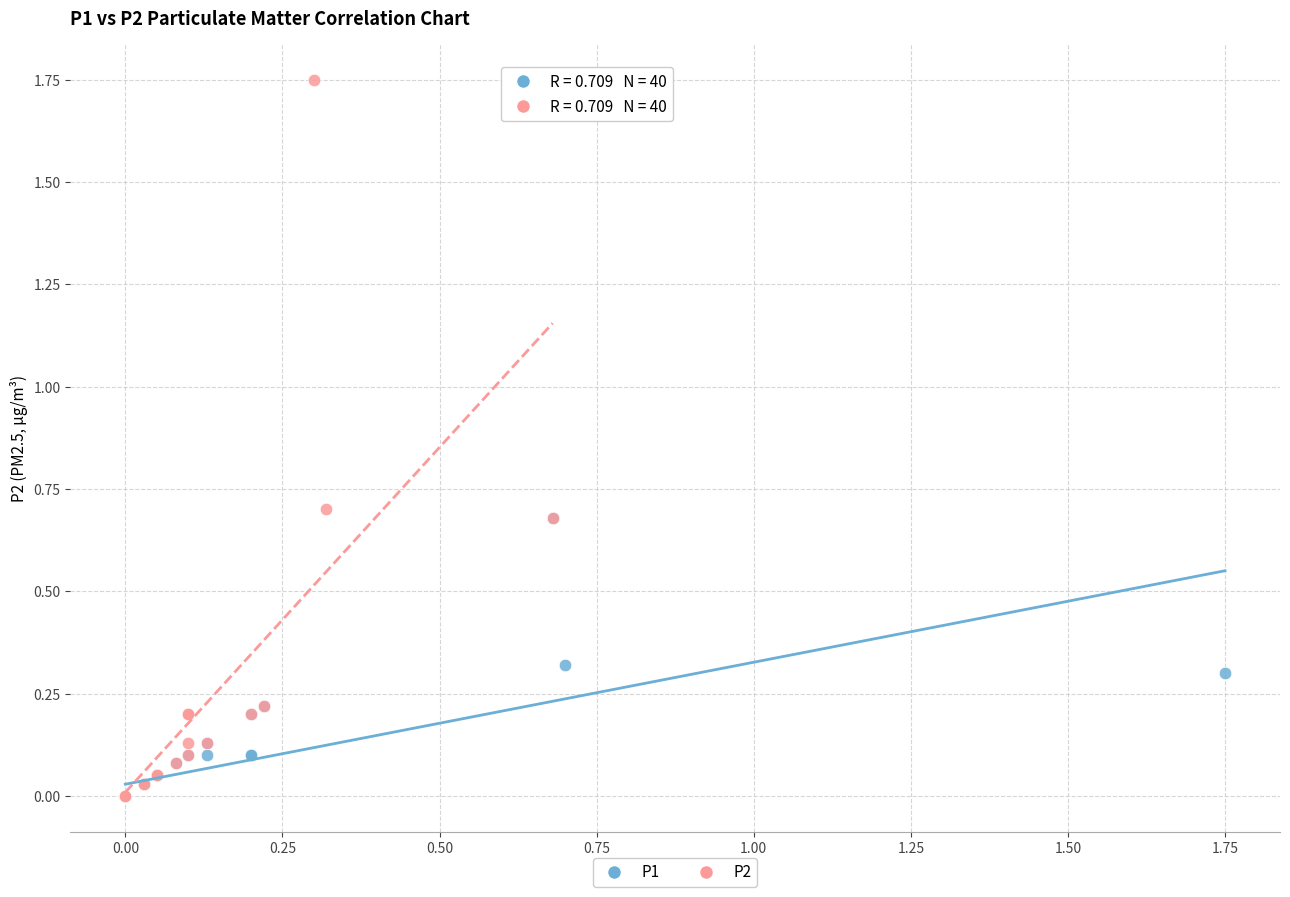

Which series has the largest Y range (max minus min)?

P2